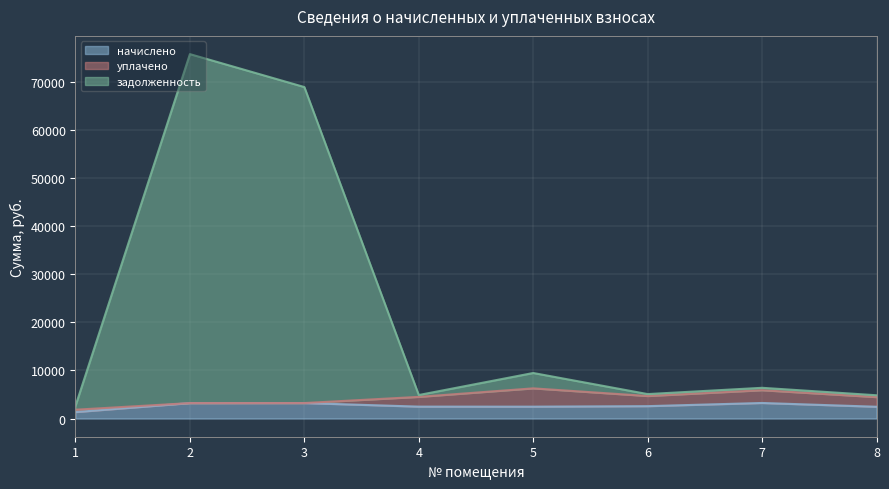

How many data points in начислено are less than 2566?

4